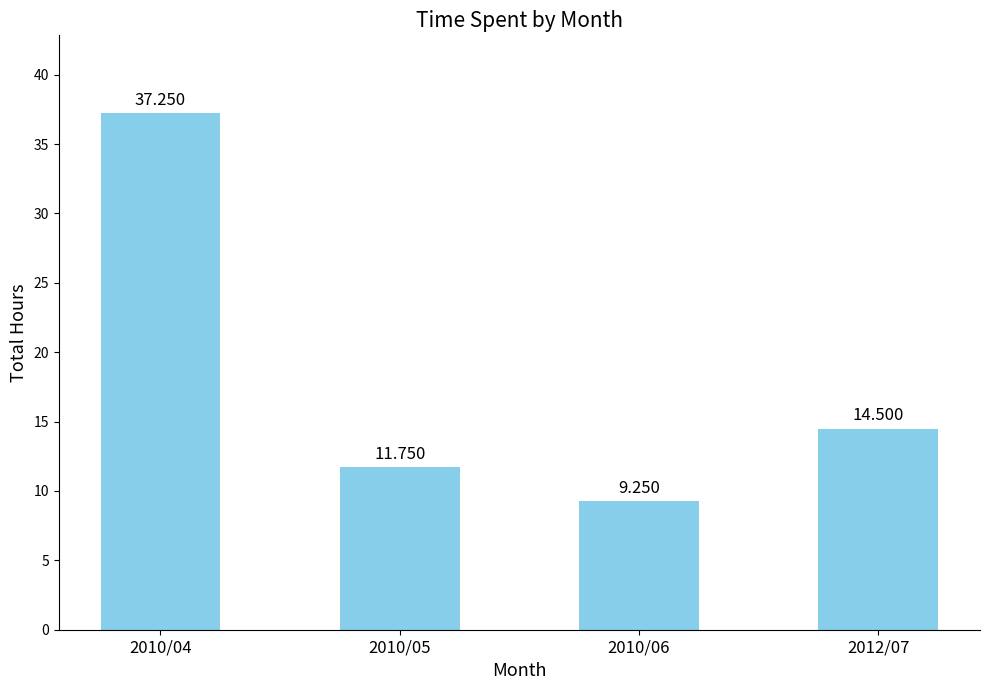

How many values are below 14?

2